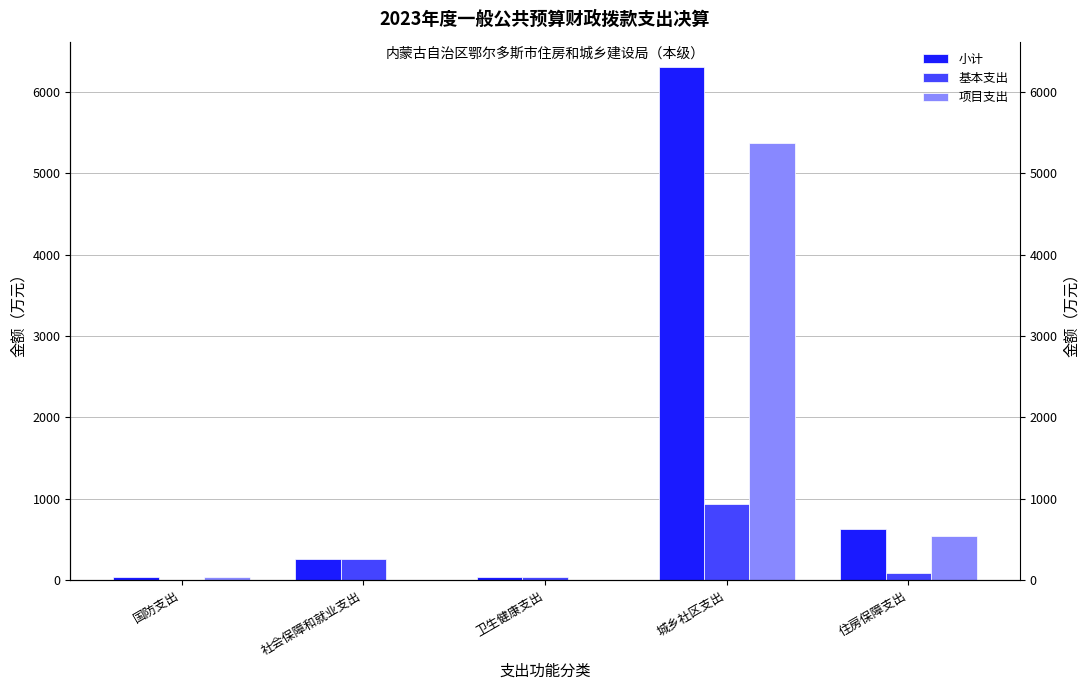

How many positive values does the 基本支出 series have?

4